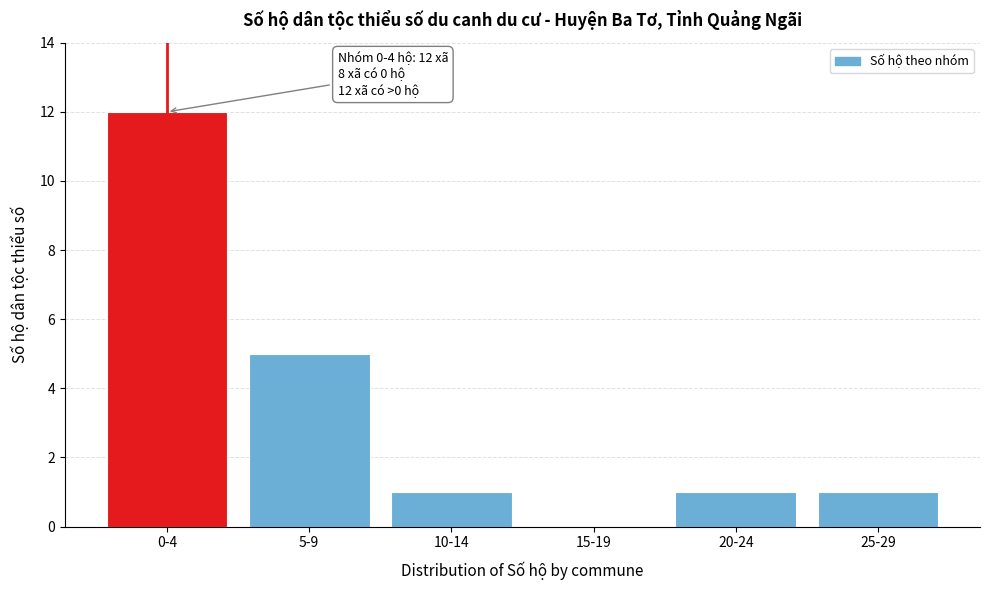

Reading left to right, transcribe all the data shown in this chart.

0-4=12	5-9=5	10-14=1	15-19=0	20-24=1	25-29=1